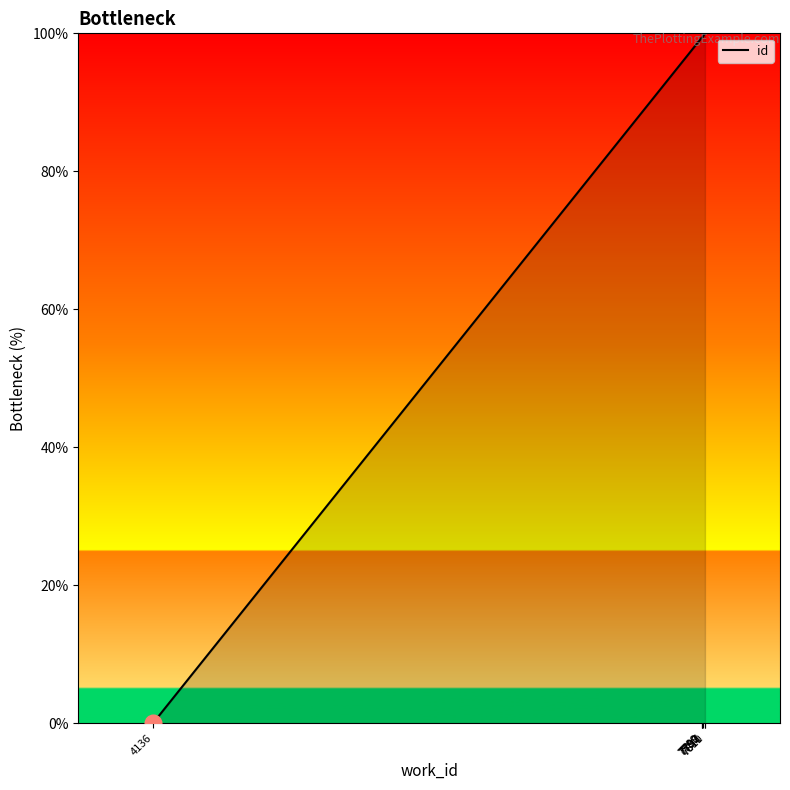

Reading left to right, extract all data points from this chart.

0.0	0.0	0.0	0.1	99.4	99.4	99.4	99.5	100.0	100.0